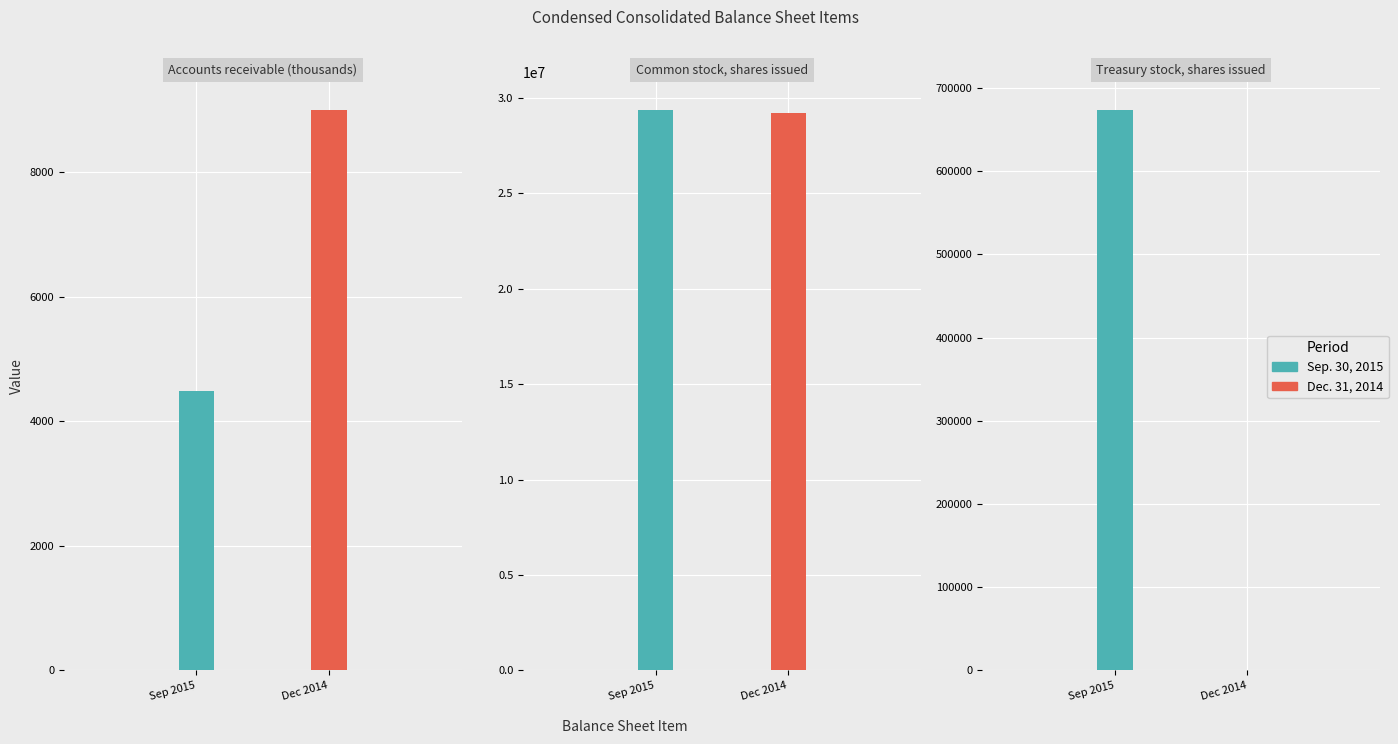

At which category is the sum across all series the highest?

Common stock, shares issued